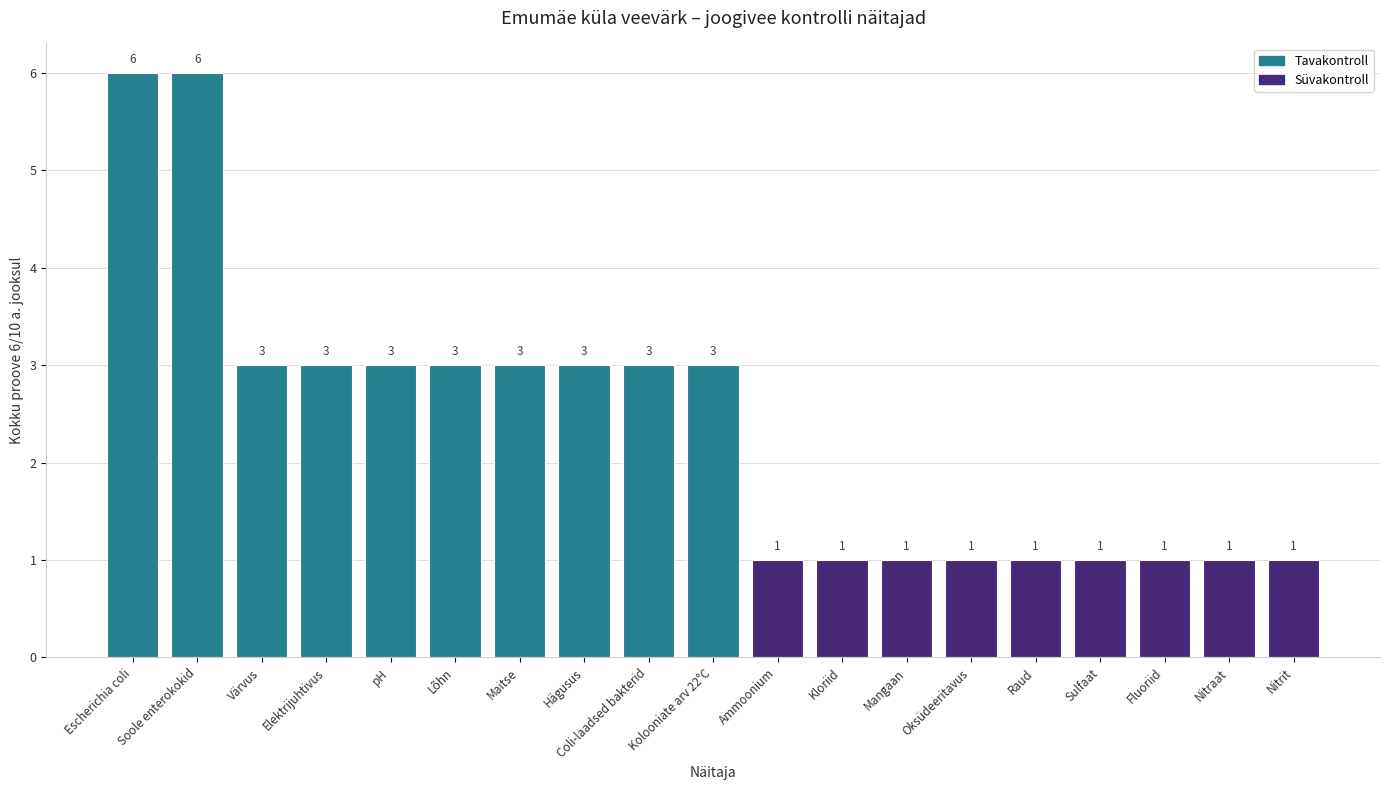

How many distinct data groups are displayed?

1